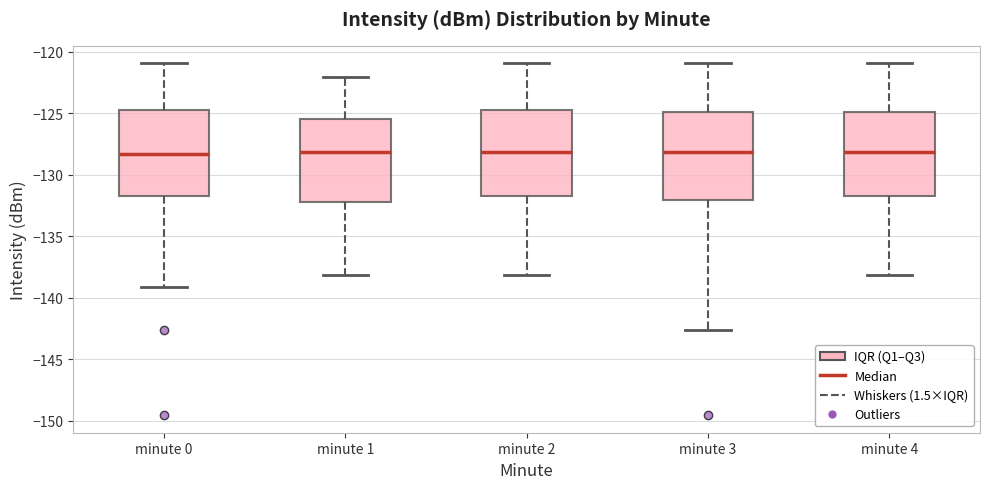

Where does the lower whisker of the box for minute 2 end on the y-axis? The values are not printed on the chart, so give them approximately, as read against the axis.

-138.0